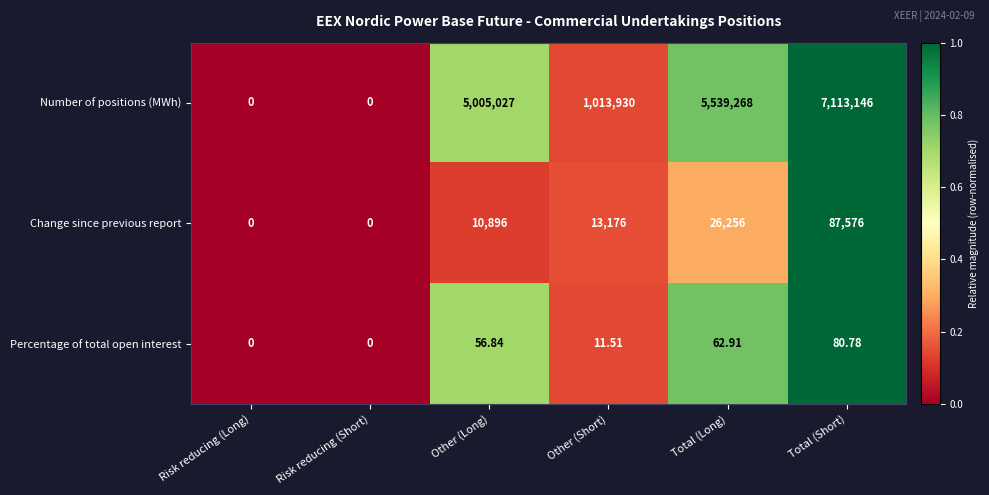

Which series has the largest total across all categories?

Number of positions (MWh)